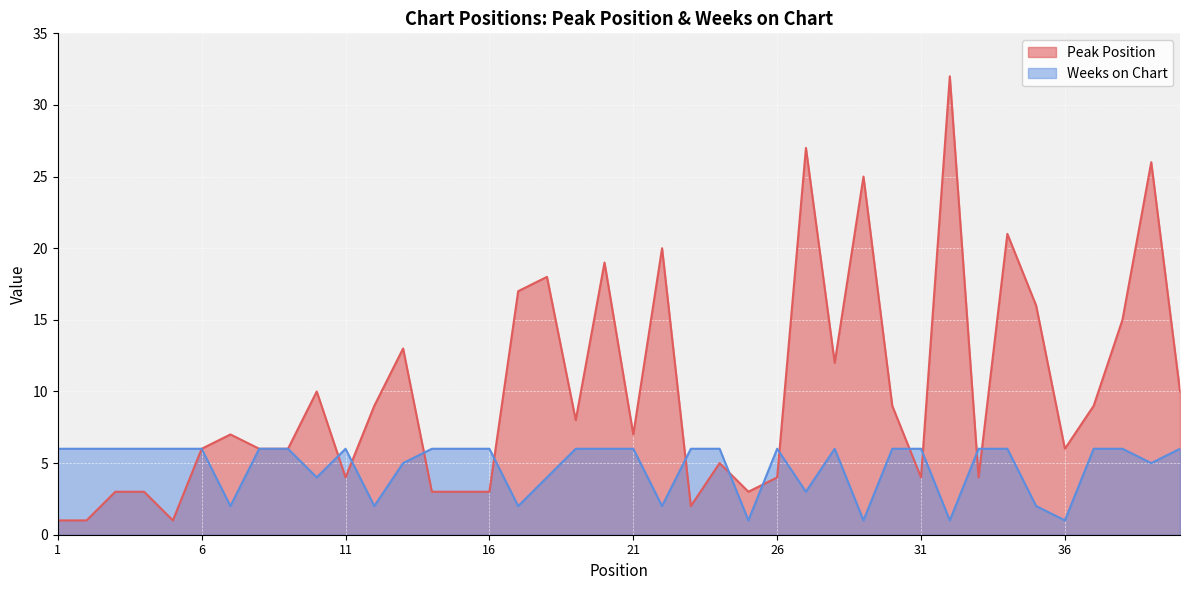

What is the average value of the Peak Position series?

10